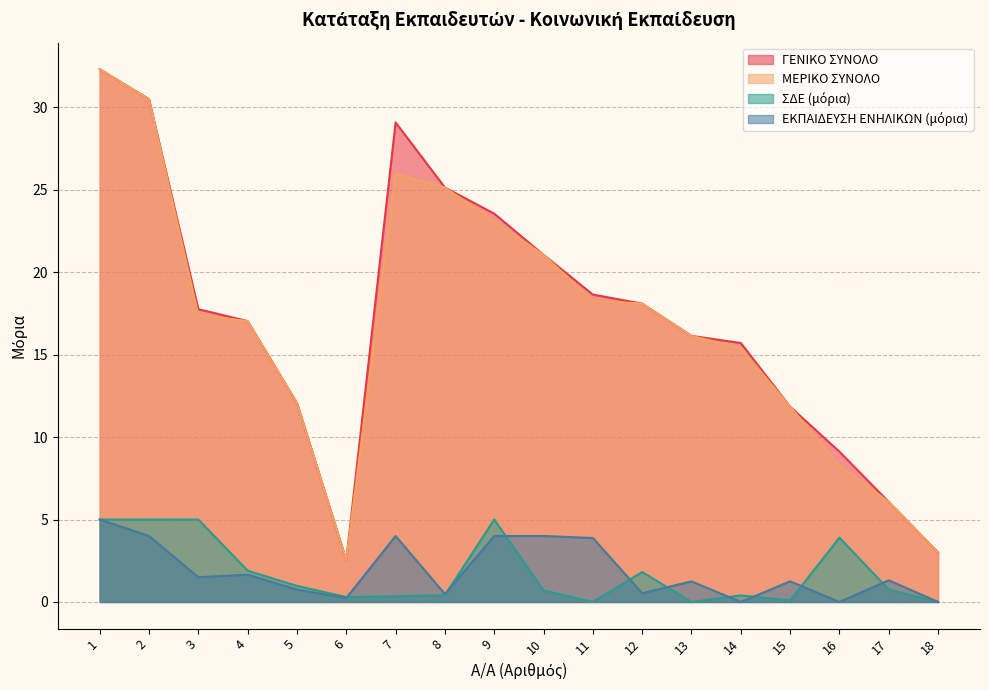

What is the difference between the highest and lowest values at 12?

17.6